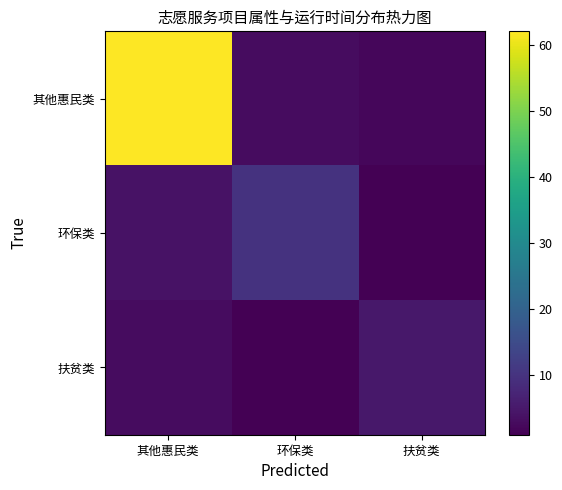

Between 其他惠民类 and 扶贫类, which is larger?

其他惠民类